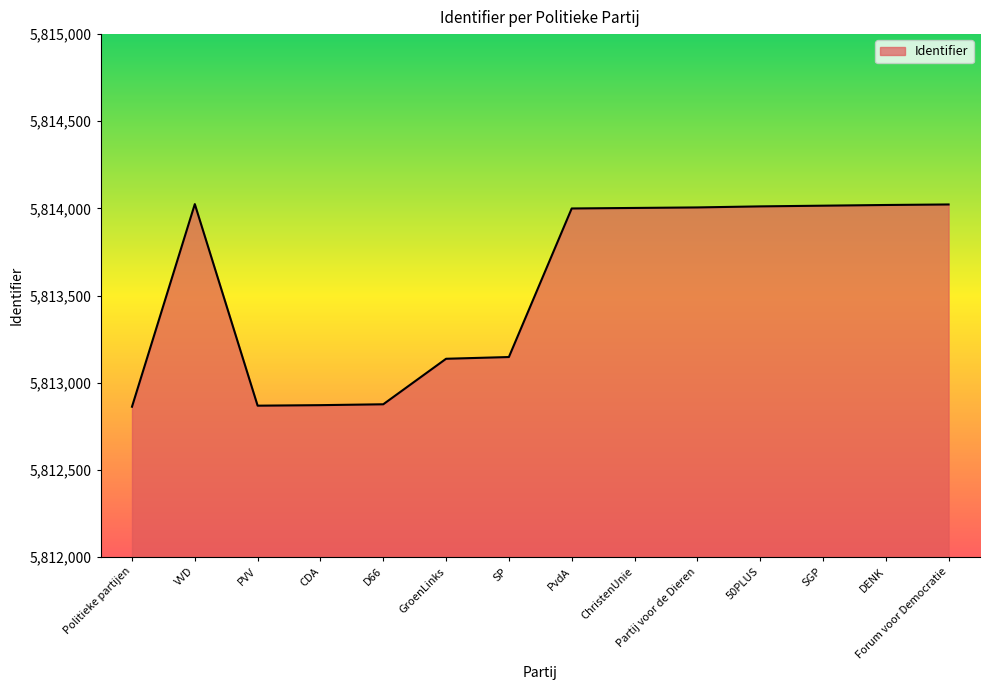

What is the difference between the values at DENK and Forum voor Democratie?

3